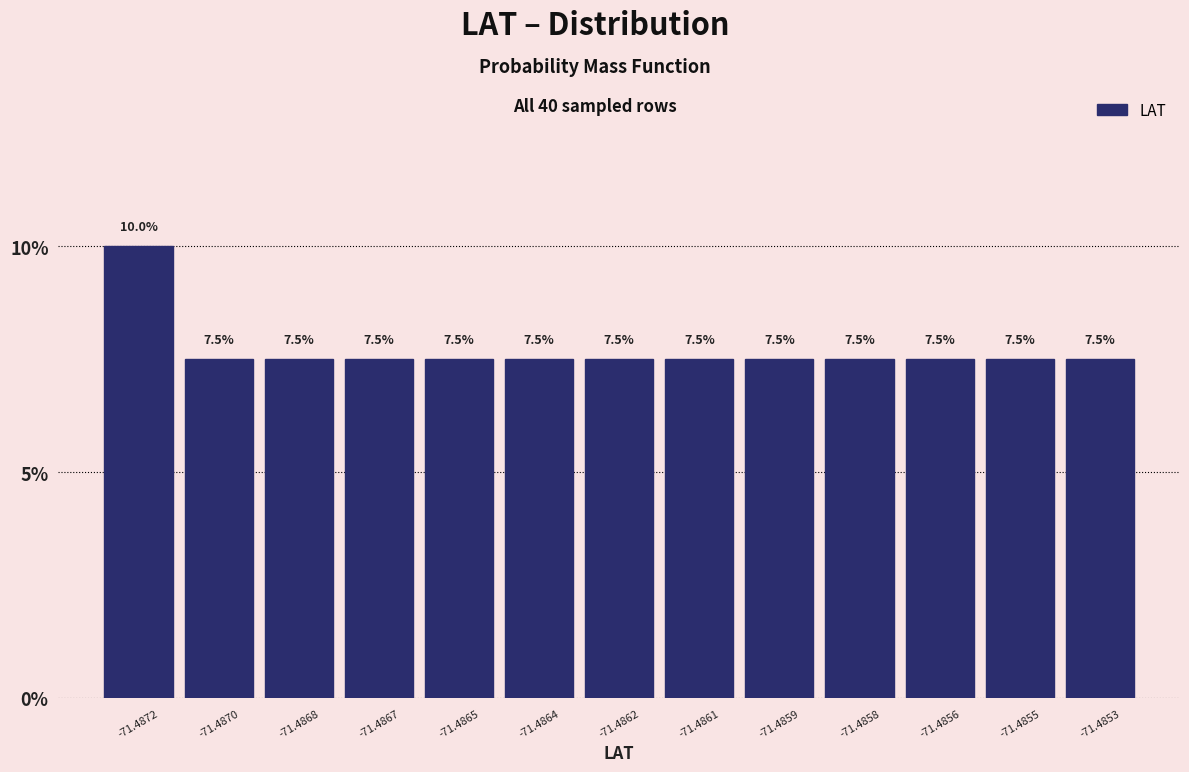

Reading right to left, extract all data points from this chart.

-71.4853=7.5	-71.4855=7.5	-71.4856=7.5	-71.4858=7.5	-71.4859=7.5	-71.4861=7.5	-71.4862=7.5	-71.4864=7.5	-71.4865=7.5	-71.4867=7.5	-71.4868=7.5	-71.4870=7.5	-71.4872=10.0